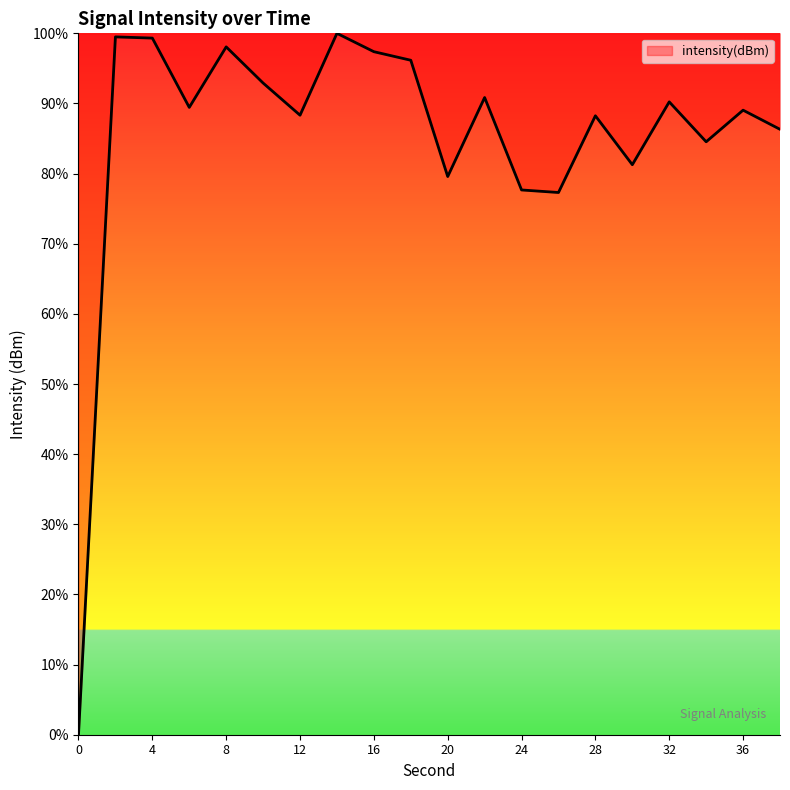

What is the difference between the maximum and minimum values?

100.0